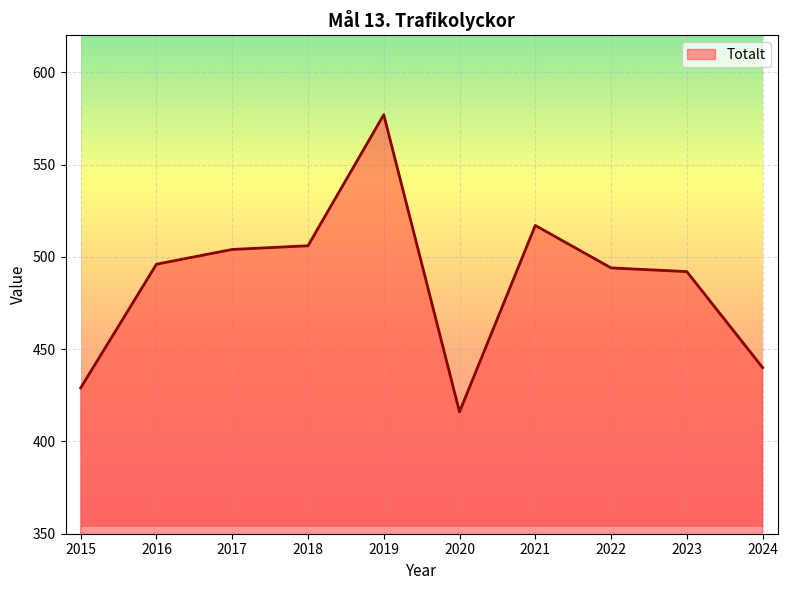

What is the maximum value shown in the chart?

577